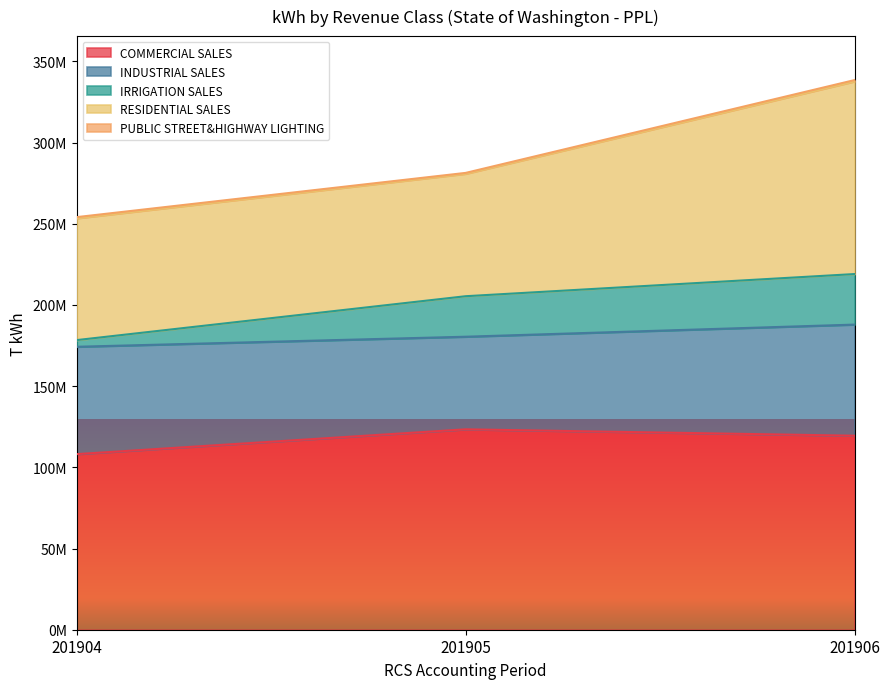

At how many categories does at least one series exceed 71568350?

3